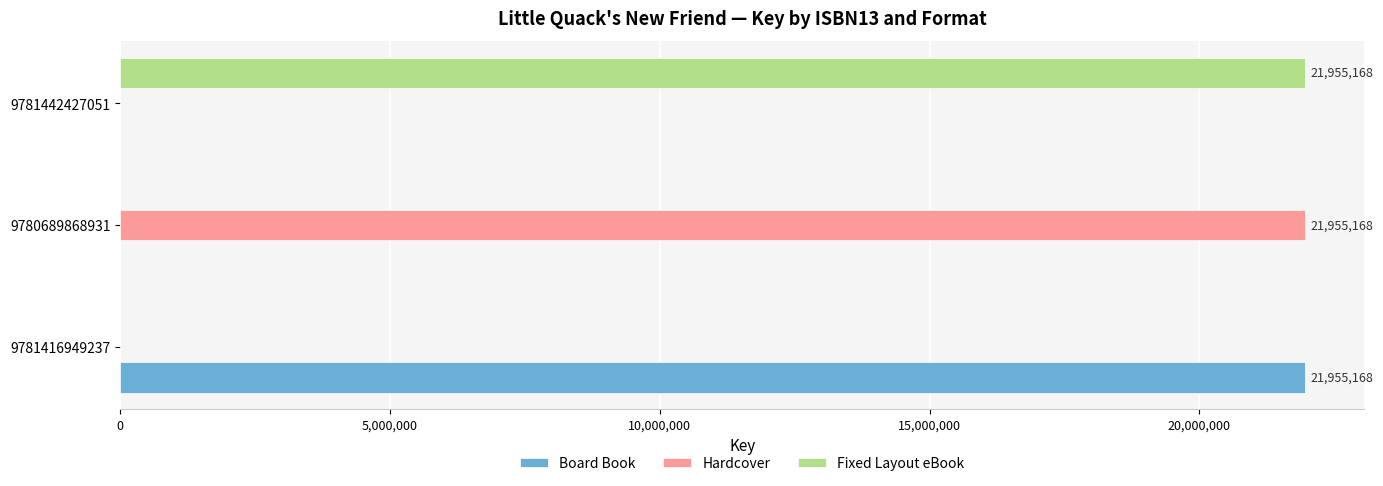

Which category has the highest value in the Fixed Layout eBook series?

9781442427051